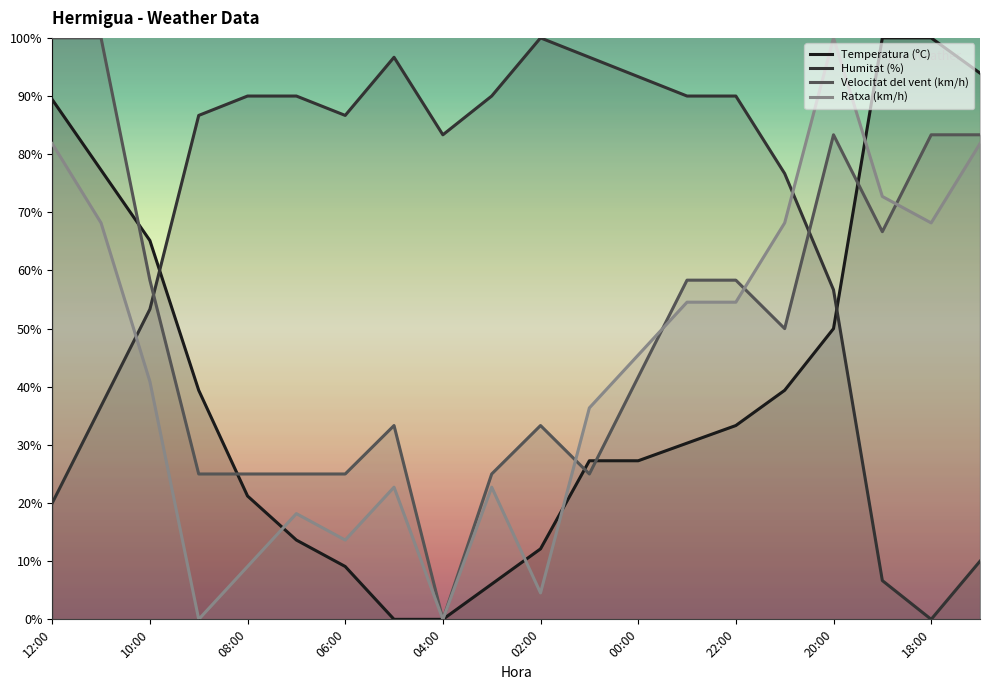

Rank the categories by Ratxa (km/h) value from highest to lowest.

20:00, 12:00, 17:00, 19:00, 11:00, 21:00, 18:00, 23:00, 22:00, 00:00, 10:00, 01:00, 05:00, 03:00, 07:00, 06:00, 08:00, 02:00, 09:00, 04:00